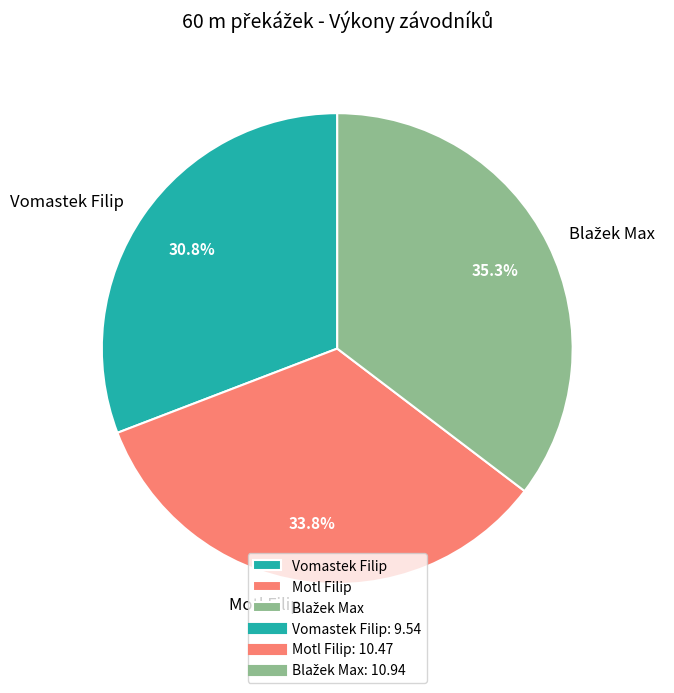

Does any single category account for the majority?

No